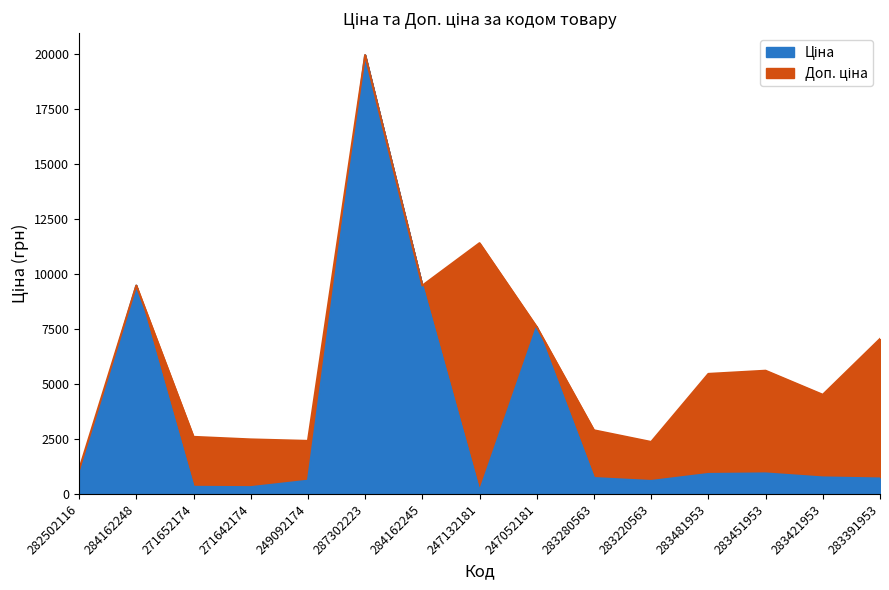

Which series changed the most between 271652174 and 283451953?

Доп. ціна